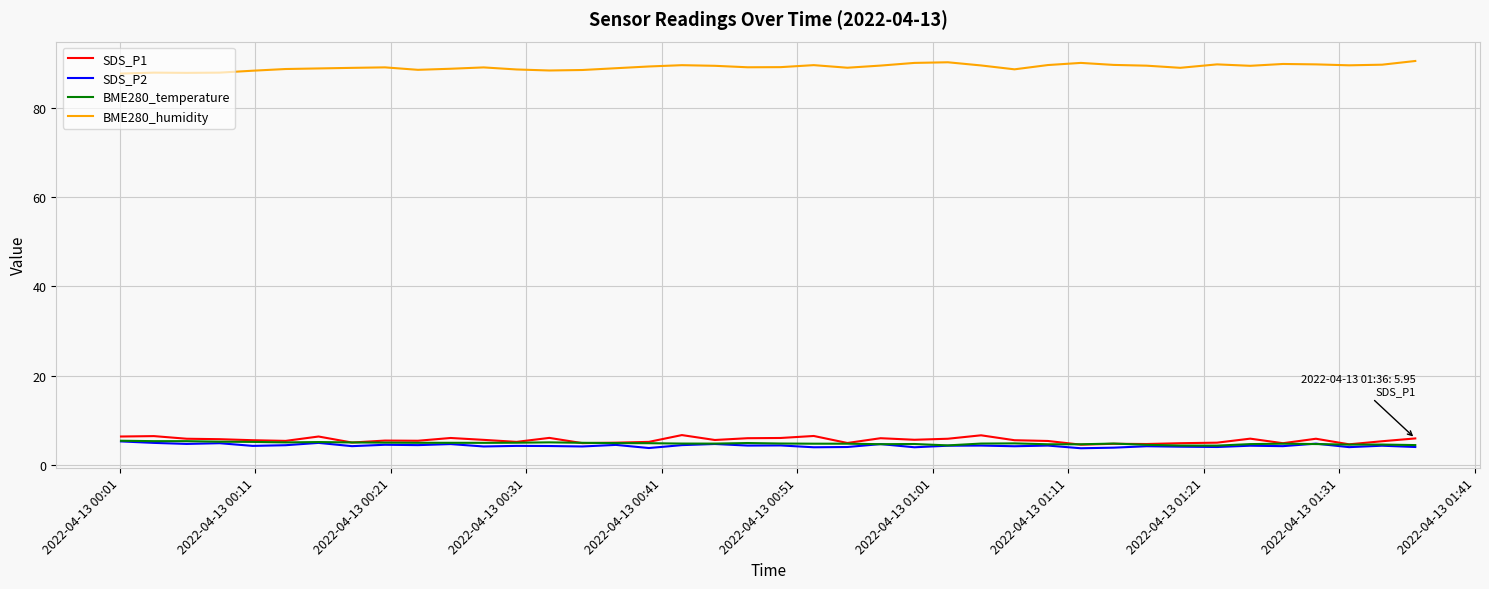

What is the maximum value shown in the chart?

90.5